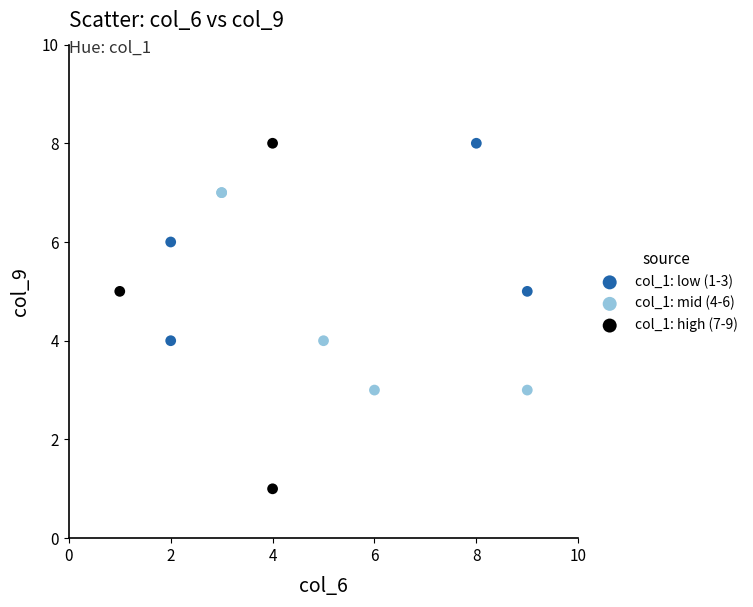

Which series has the largest Y range (max minus min)?

col_1: high (7-9)